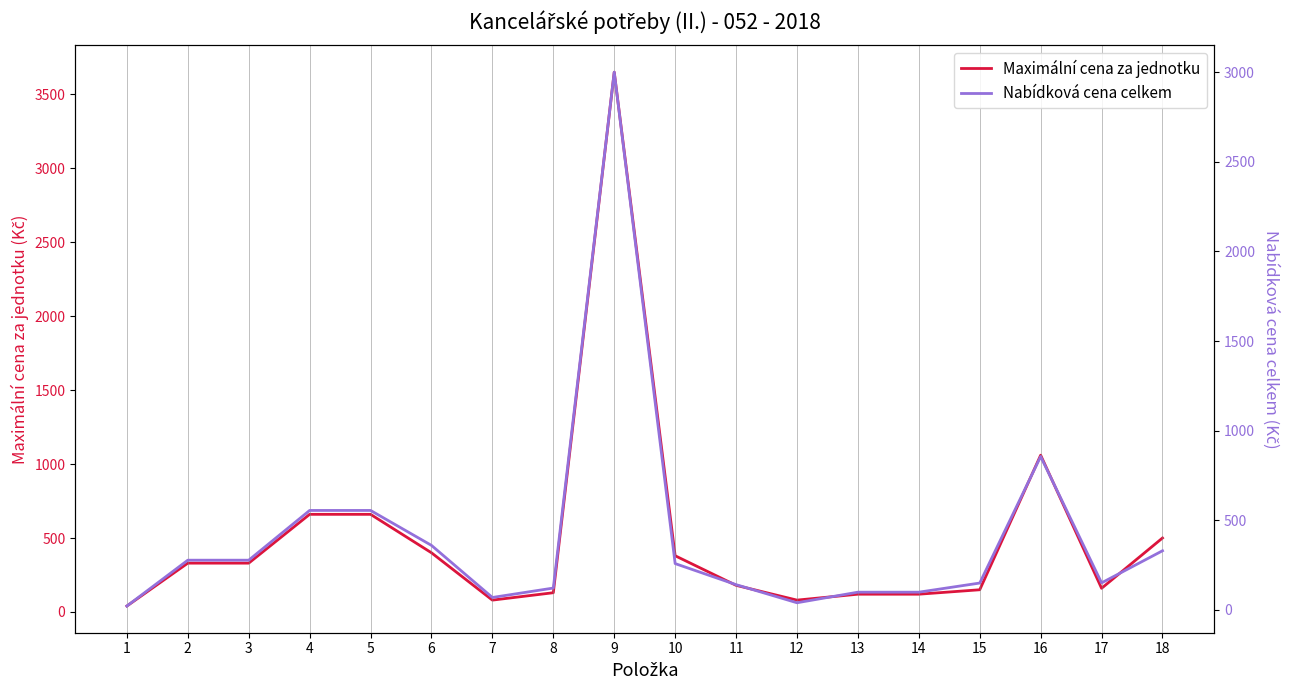

Read the Nabídková cena celkem value at 17.

151.0